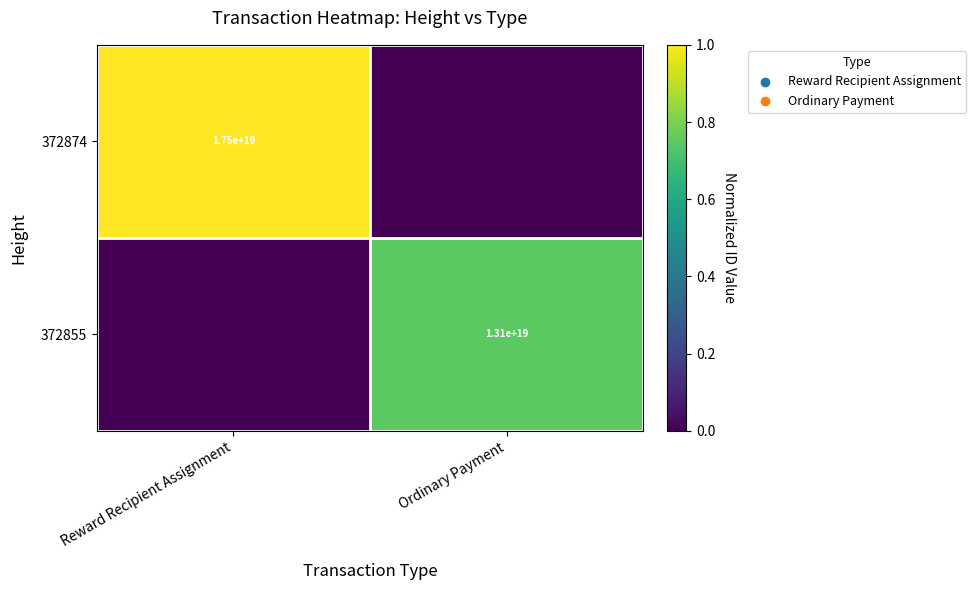

The 372874 series shows 17500000000000000000 at Reward Recipient Assignment. True or false?

True